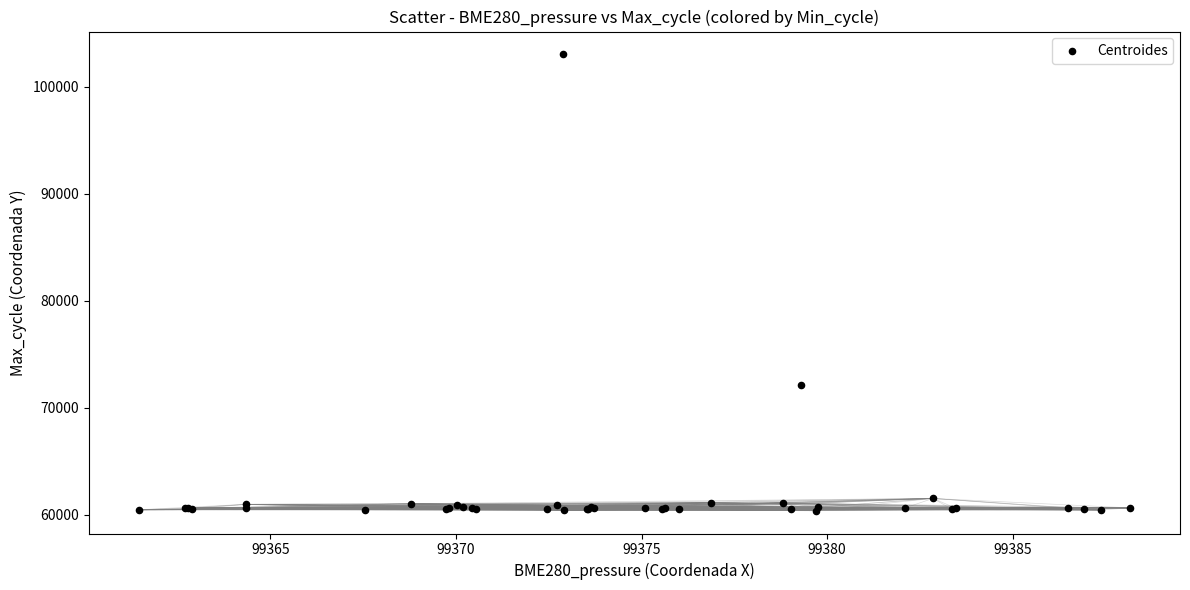

What Y value in the scatter plot is closest to 81692?

72118